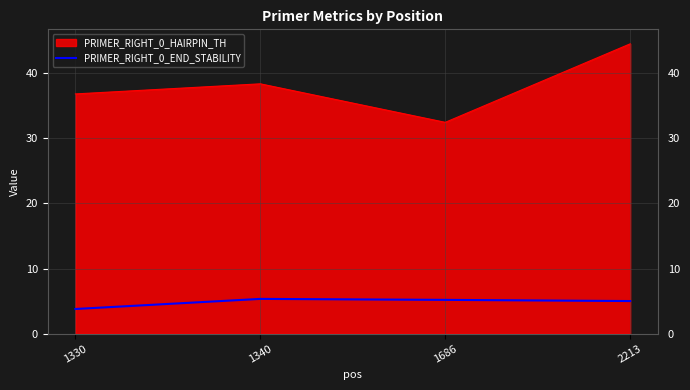

What is the sum of the PRIMER_RIGHT_0_HAIRPIN_TH values at 1686 and 1340?

70.8